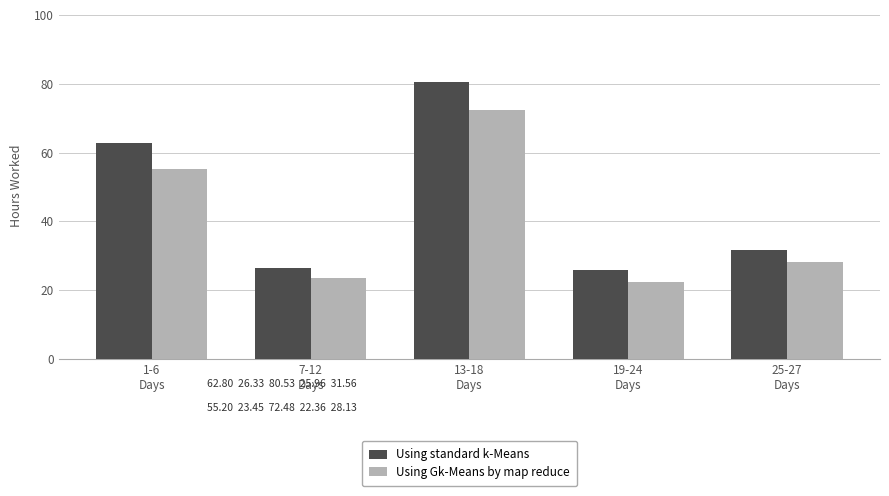

Is the value of Using Gk-Means by map reduce at 7-12
Days greater than the value of Using standard k-Means at 1-6
Days?

No